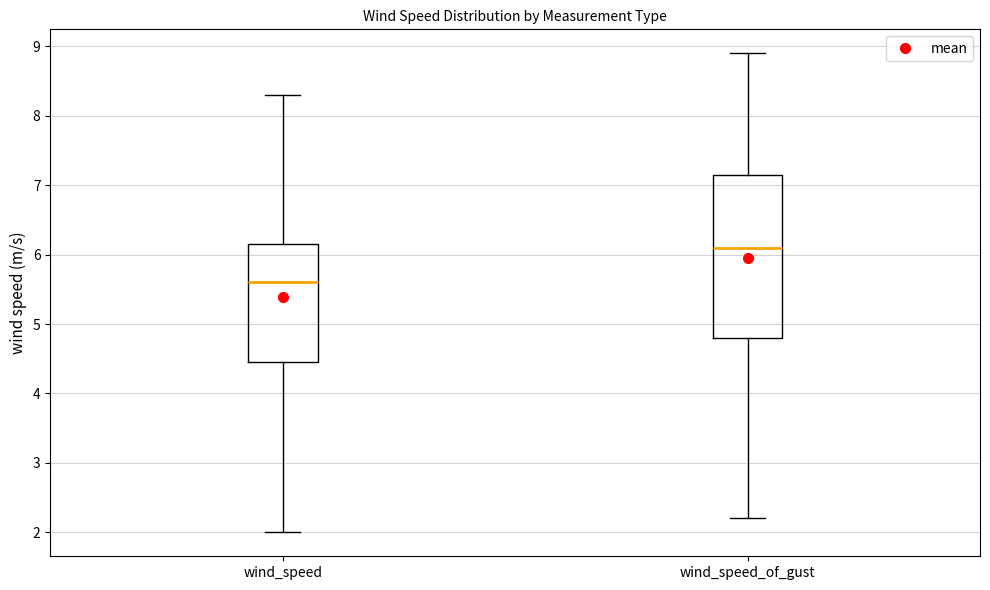

Which box has the highest median line?

wind_speed_of_gust